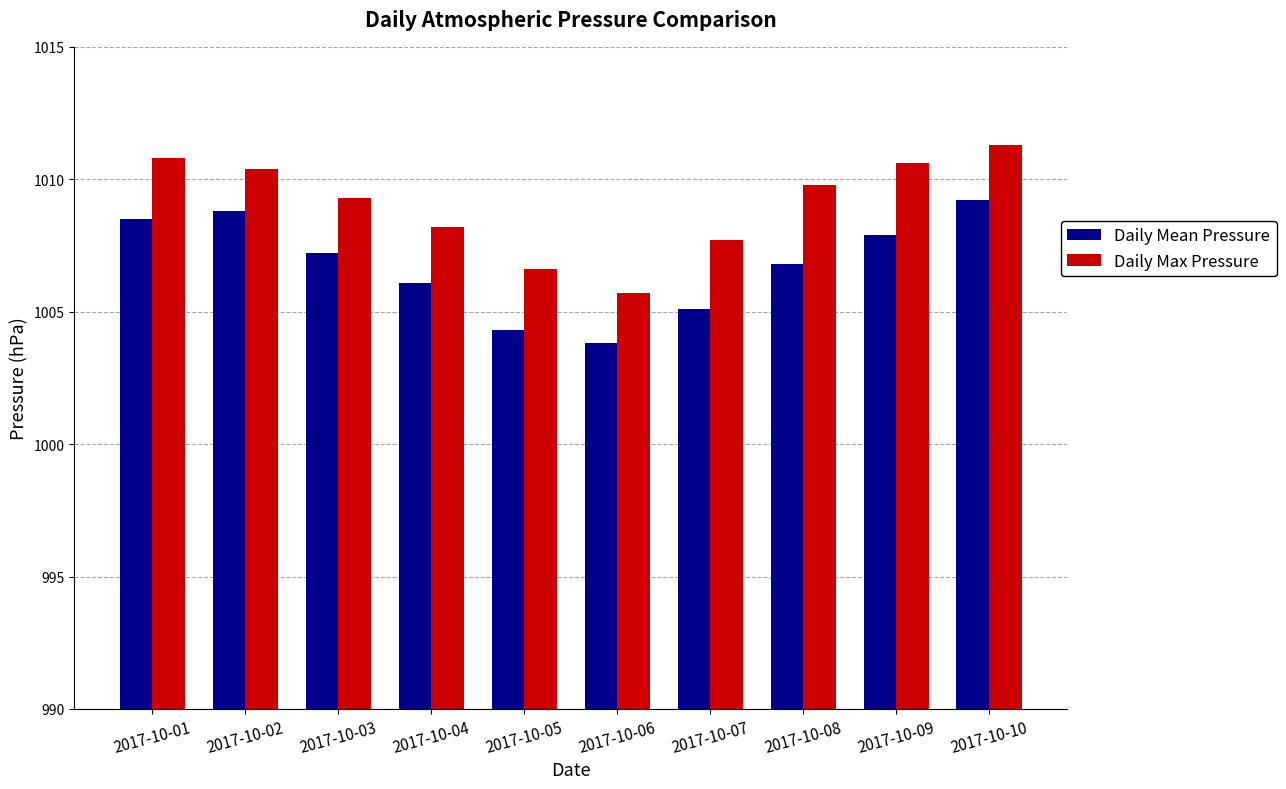

The value of Daily Mean Pressure at 2017-10-06 is 1417.1. True or false?

False